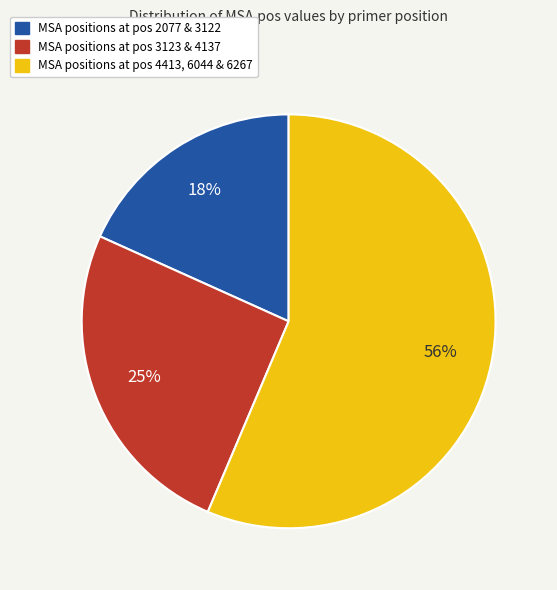

How many segments does this pie chart have?

3